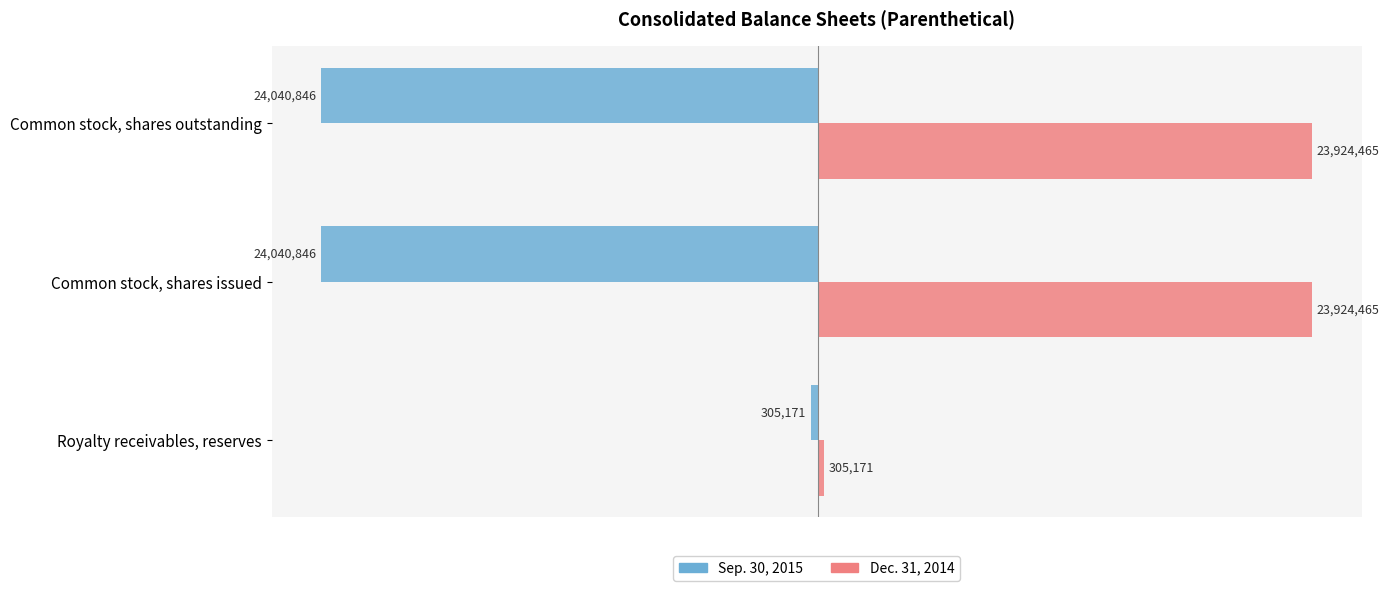

List the series in order of their peak value, lowest first.

Sep. 30, 2015, Dec. 31, 2014